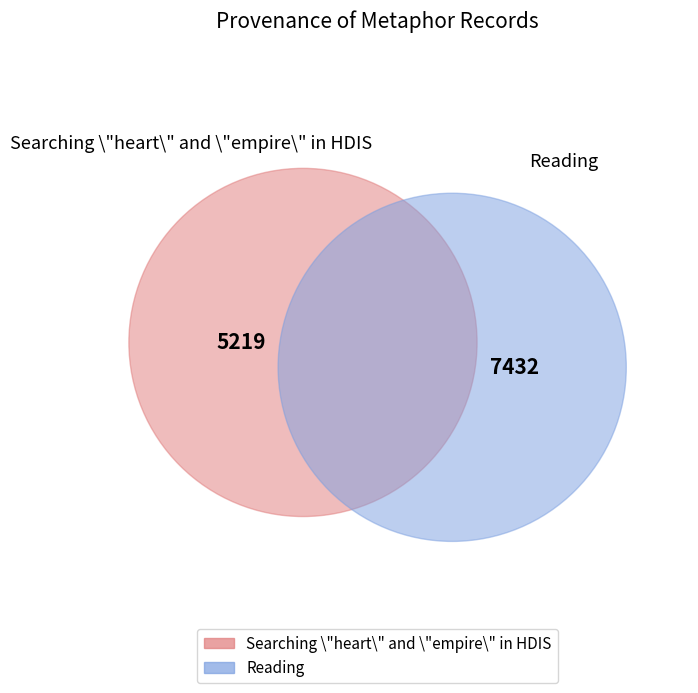

Rank the categories by value from highest to lowest.

Reading, Searching \"heart\" and \"empire\" in HDIS